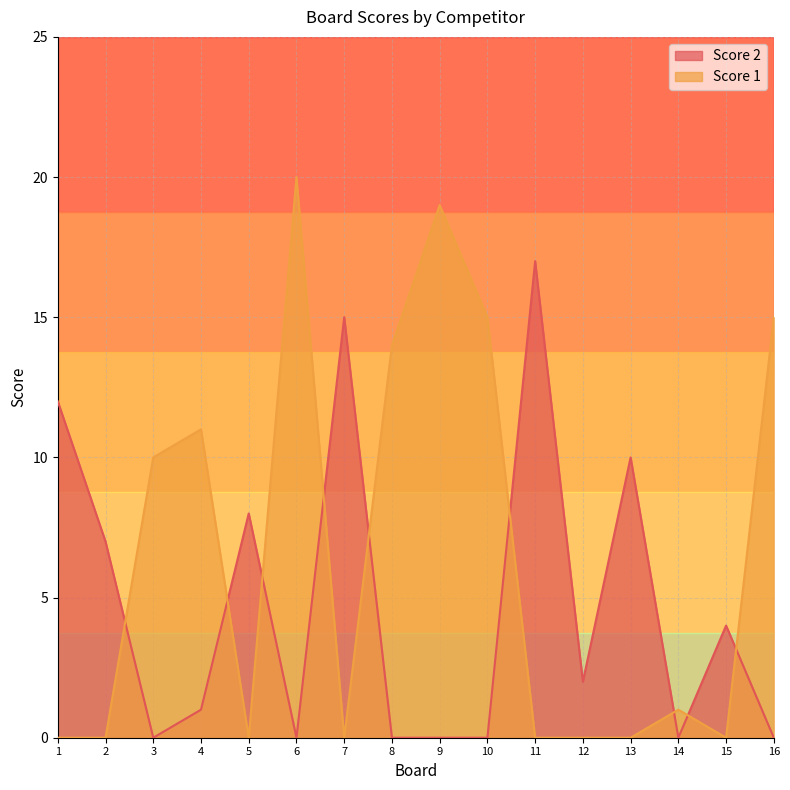

After their last crossing, which series has the higher values: Score 1 or Score 2?

Score 1